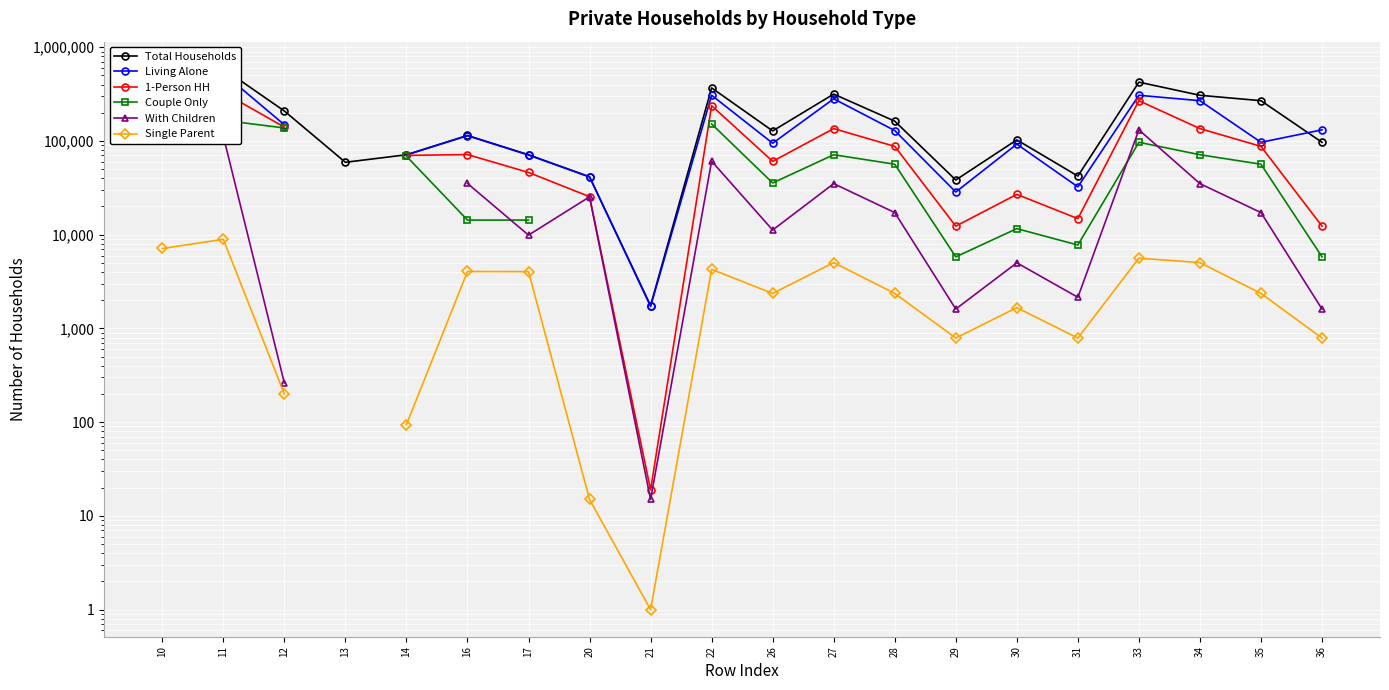

How many values in the Total Households series are below 128008?

10